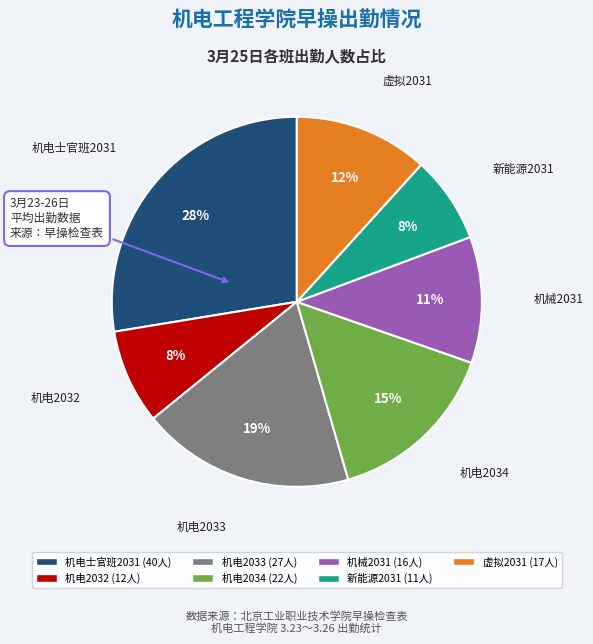

To the nearest percent, what is the combined percentage of 机电2032 and 机电士官班2031?

36%